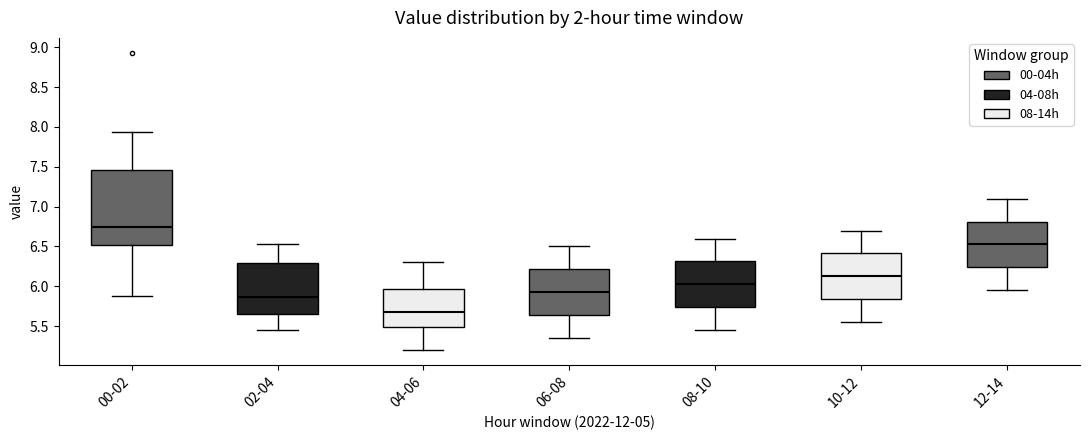

Which box has the highest median line?

00-02